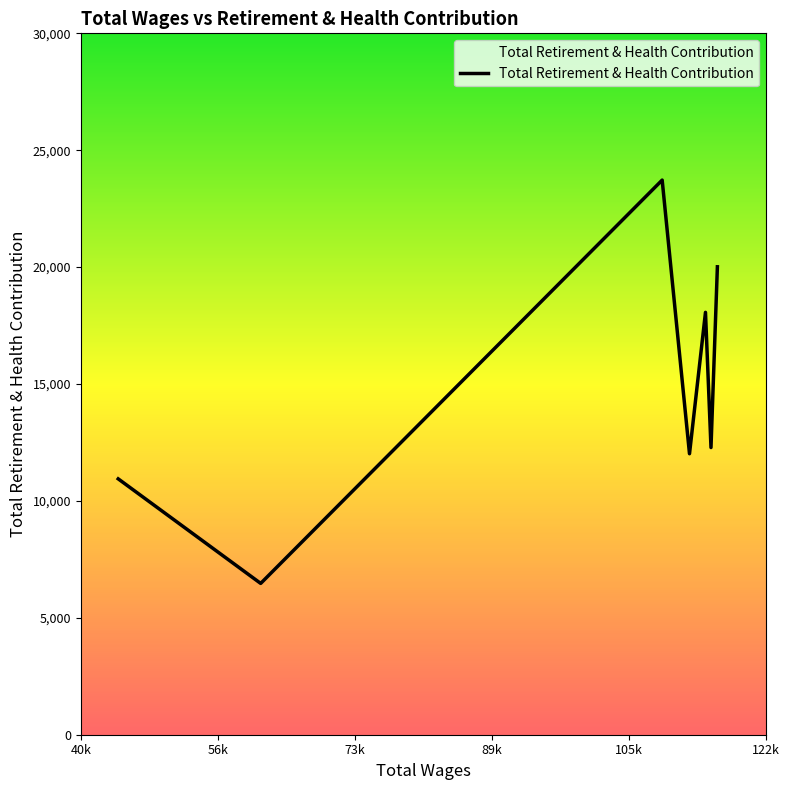

True or false: the data has more than 1 interior local peaks.

True